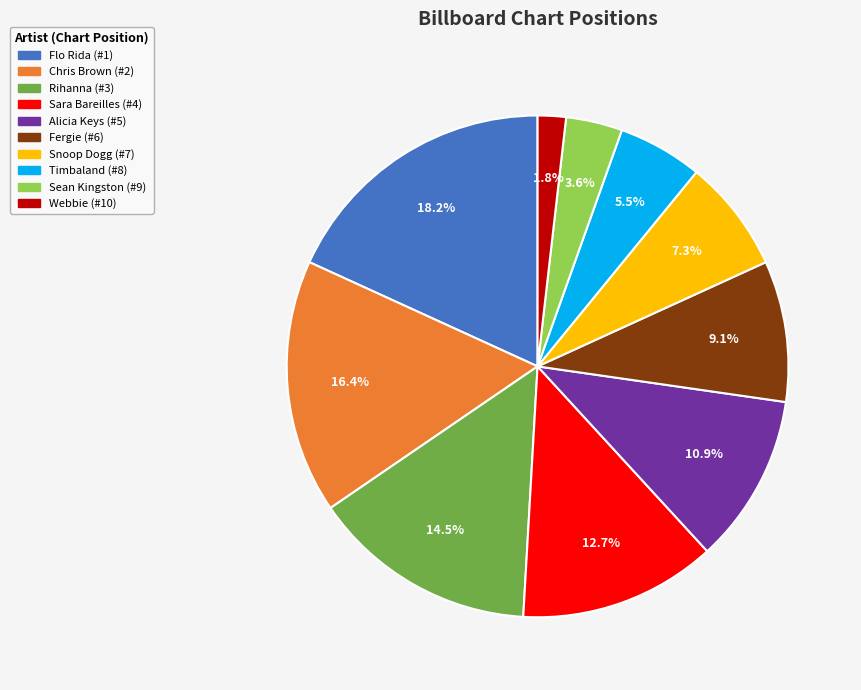

Which slice is the smallest?

Webbie